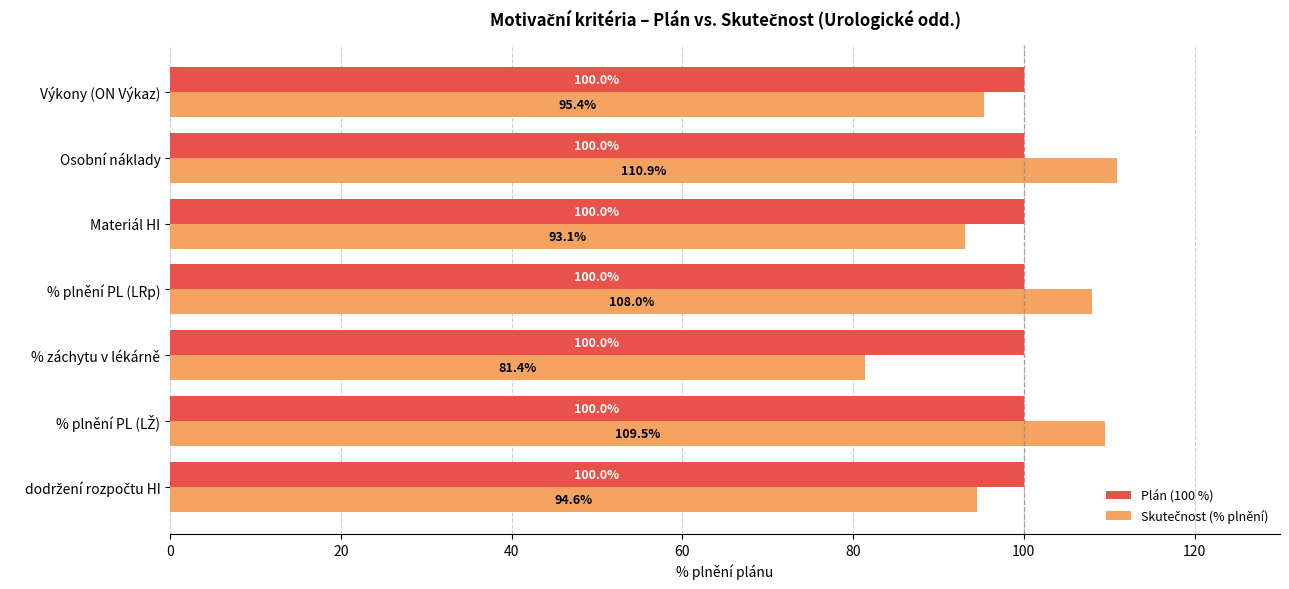

What is the average value of the Plán (100 %) series?

100.0